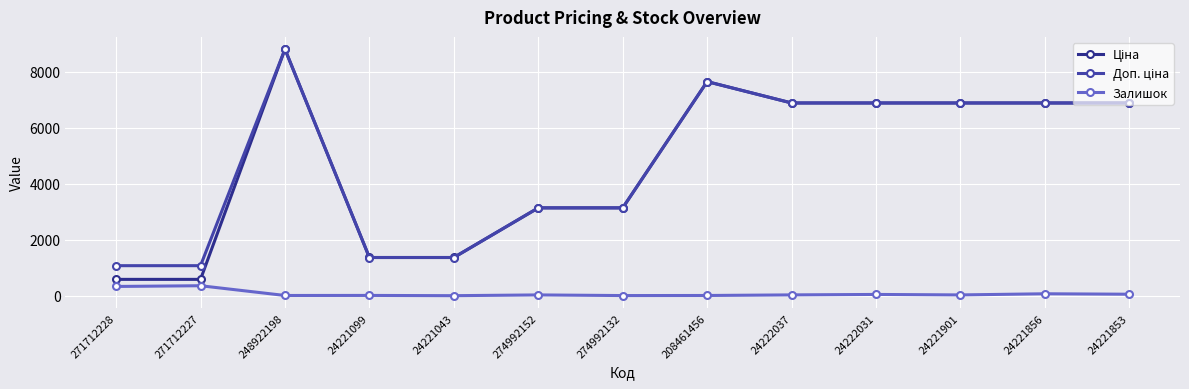

How many values in the Залишок series are below 31?

5